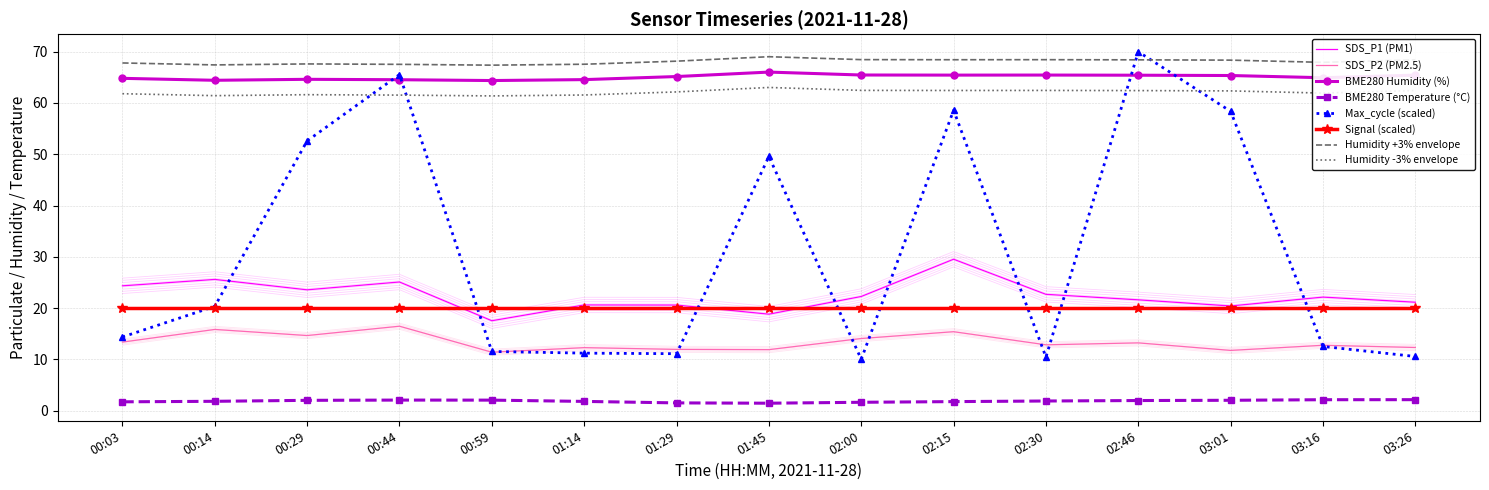

Does the chart have visible grid lines?

Yes